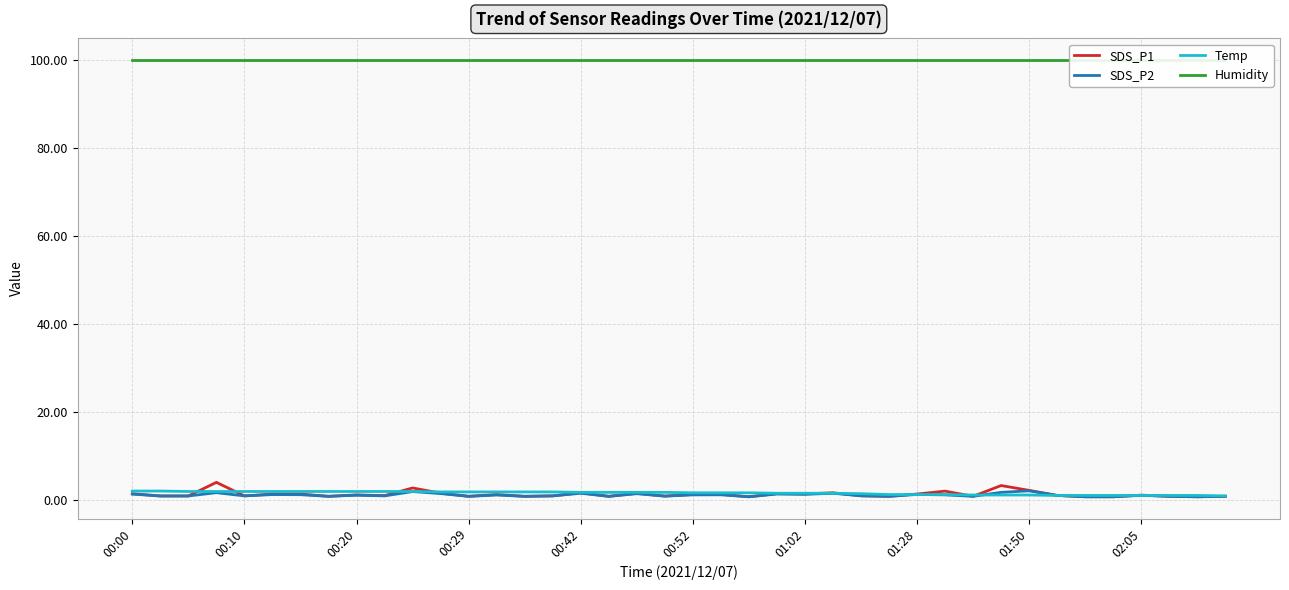

What is the average value of the SDS_P2 series?

1.2